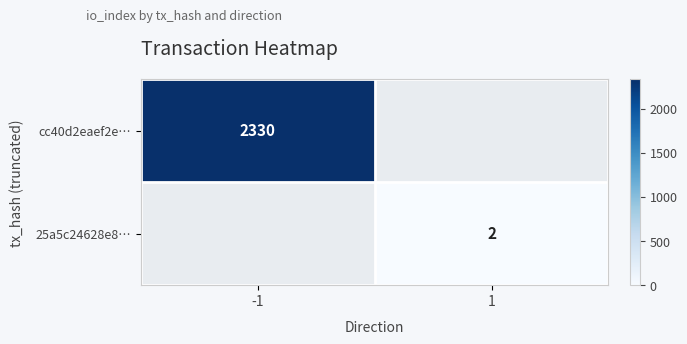

Is it true that 25a5c24628e8… equals 1 at 1?

False